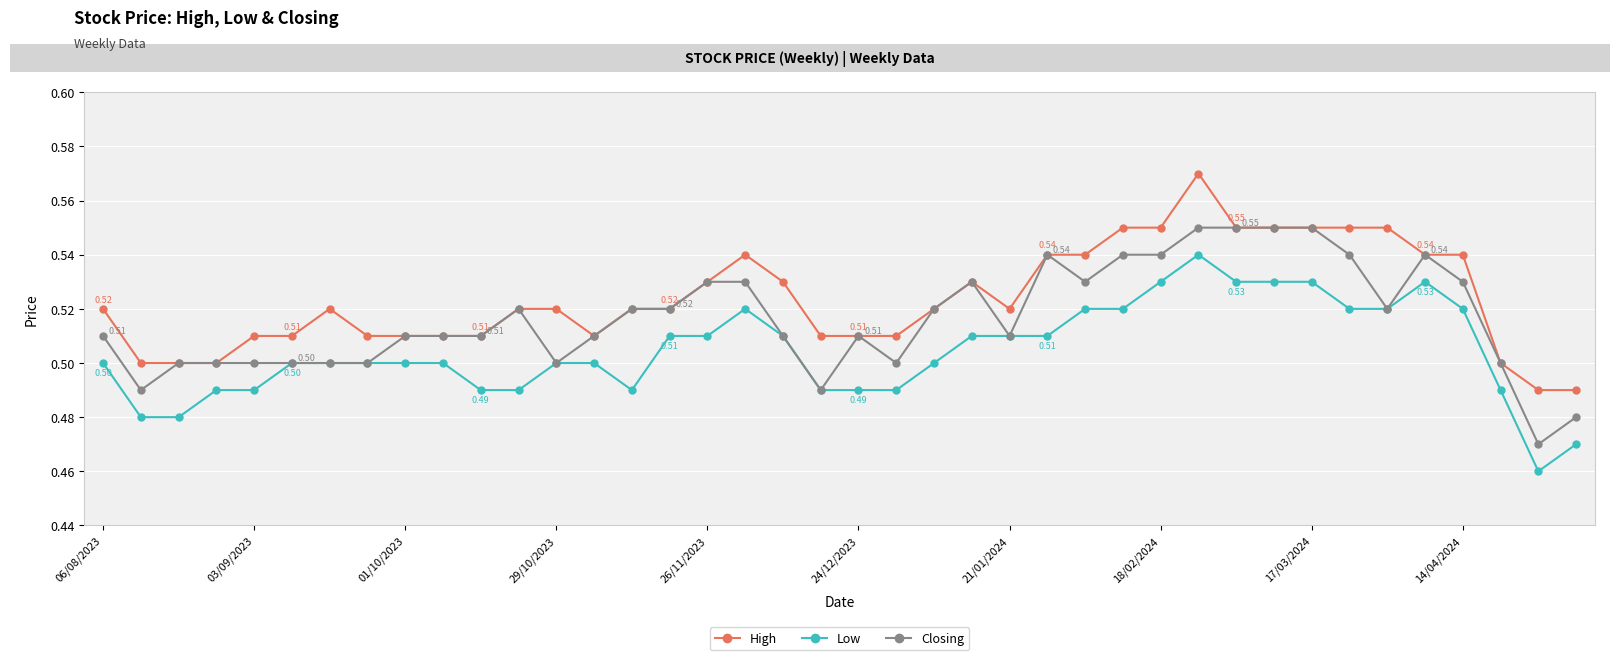

How many lines are shown in the chart?

3